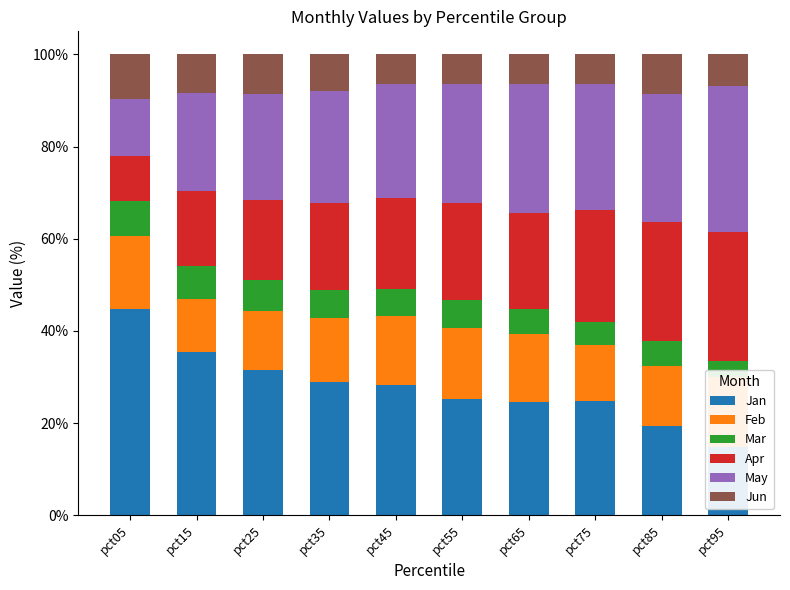

Reading right to left, what are all the values shown in this chart?

Jan: 14.8	19.4	24.8	24.6	25.2	28.3	29.0	31.6	35.5	44.7
Feb: 15.3	13.1	12.1	14.7	15.3	15.1	13.7	12.7	11.5	15.9
Mar: 3.4	5.4	5.1	5.4	6.2	5.8	6.2	6.7	7.1	7.6
Apr: 27.9	25.7	24.3	20.9	21.1	19.7	18.8	17.5	16.3	9.7
May: 31.7	27.8	27.3	27.8	25.8	24.9	24.3	23.0	21.2	12.2
Jun: 6.9	8.7	6.4	6.5	6.3	6.4	8.0	8.5	8.4	9.8